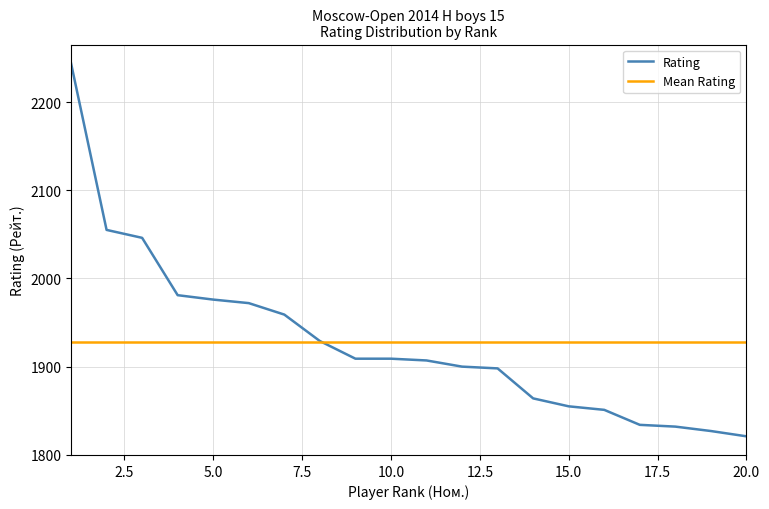

What is the maximum value for Mean Rating?

1928.5